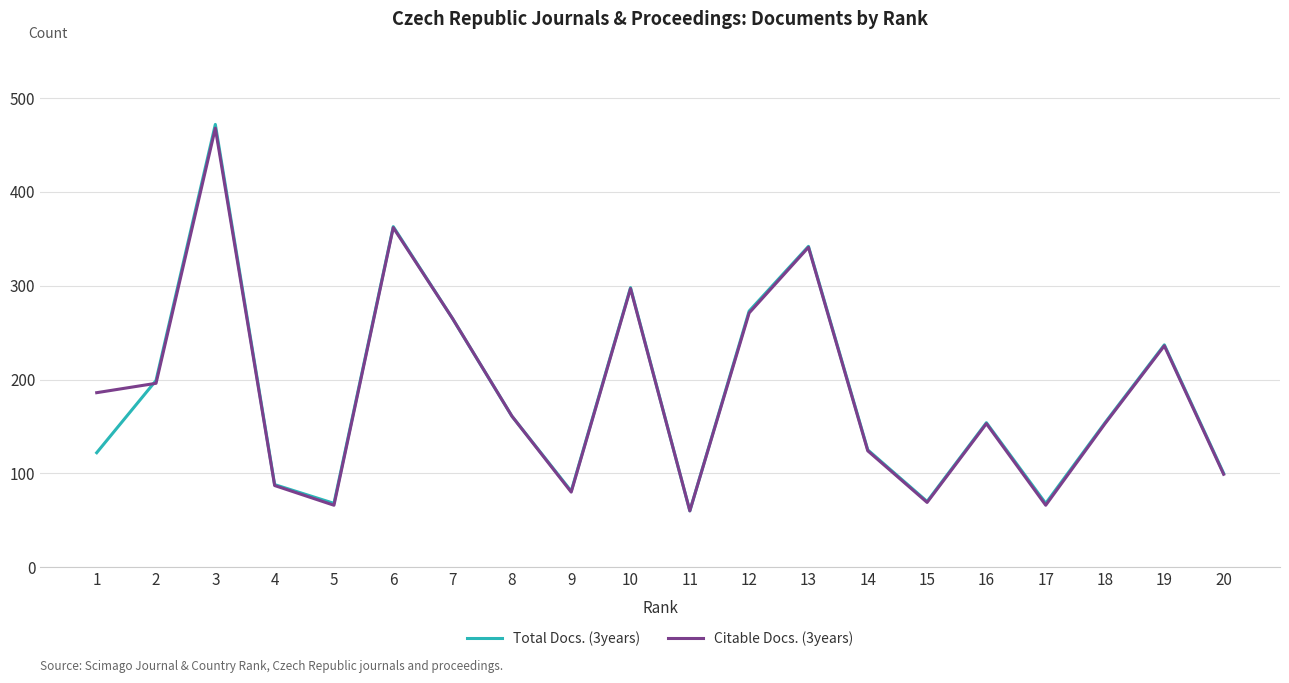

At which label does Total Docs. (3years) reach its minimum?

11